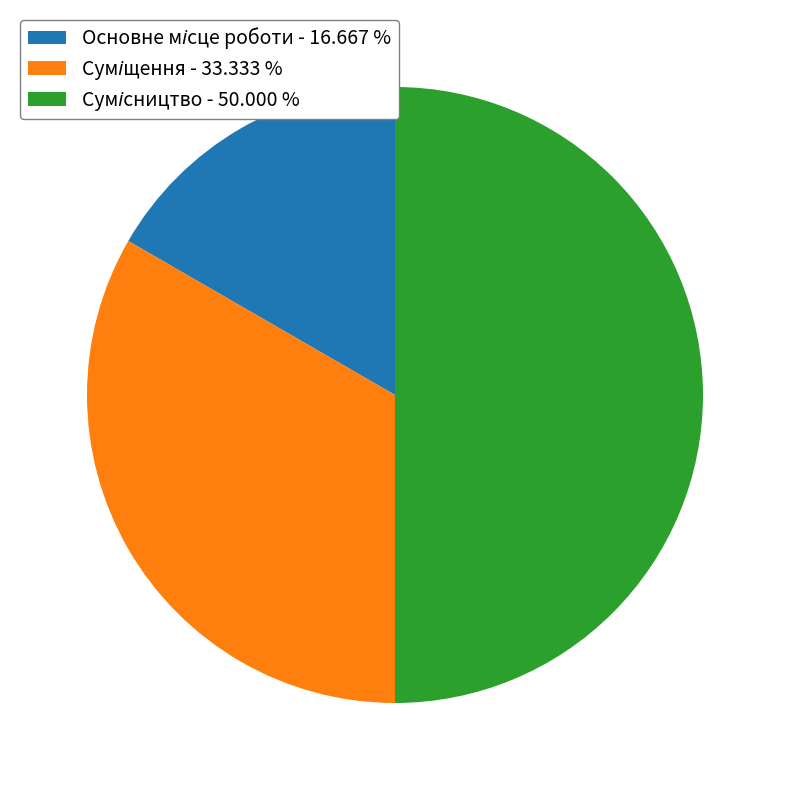

Count the number of slices in the pie.

3